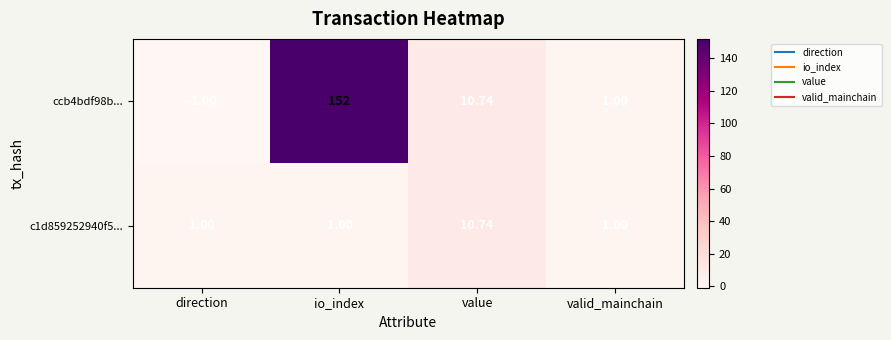

At which category is the sum across all series the highest?

io_index